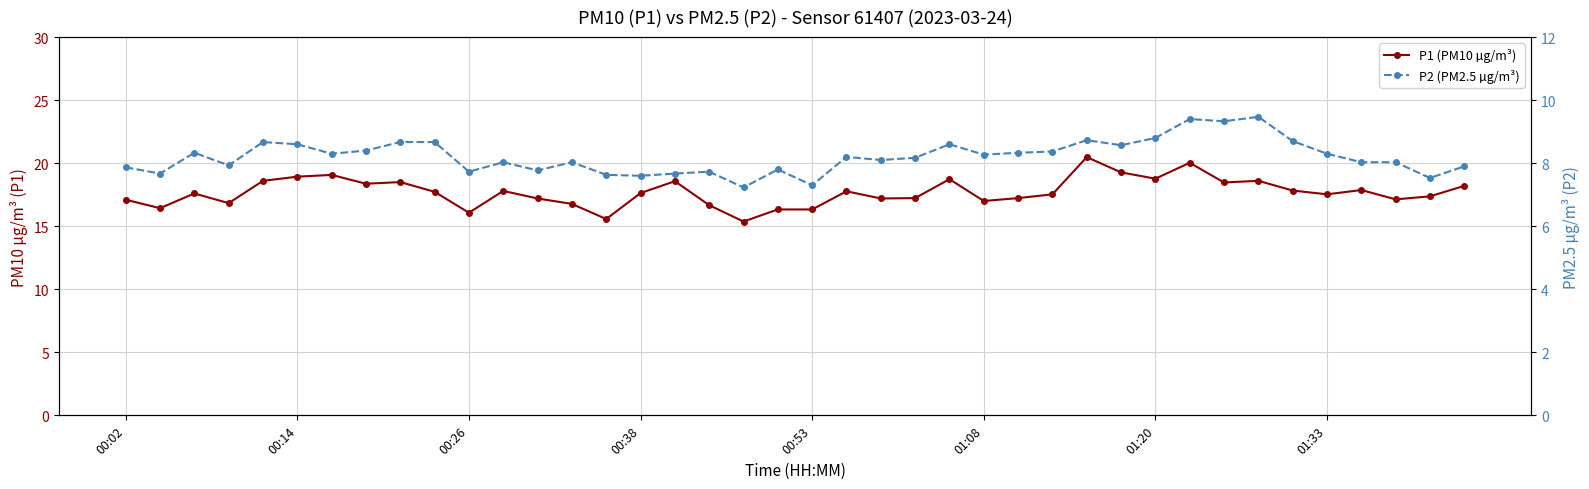

What is the difference between the maximum and minimum values in the P2 (PM2.5 µg/m³) series?

2.2